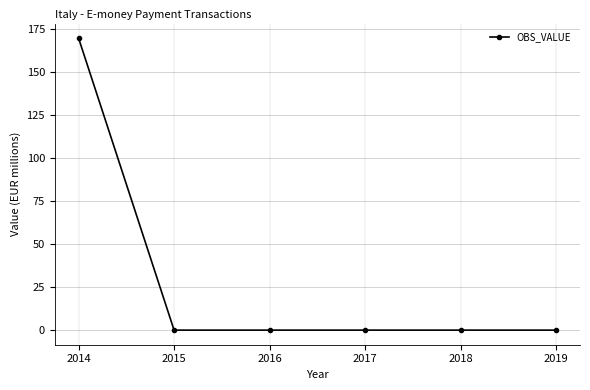

Does the chart display data point markers on the line(s)?

Yes